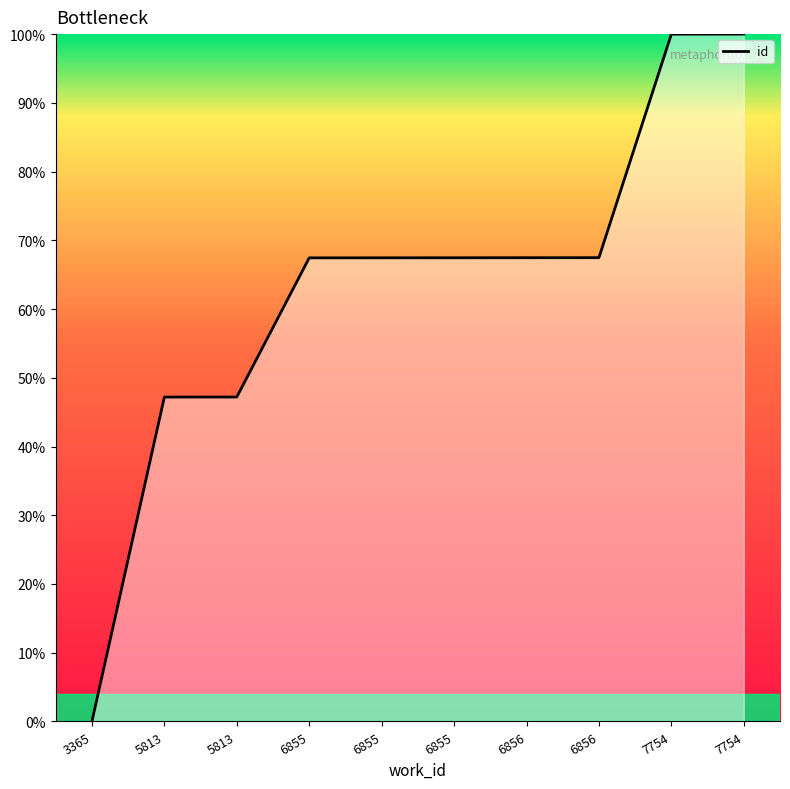

Reading left to right, list all the values displayed in this chart.

0.0	47.2	47.2	67.4	67.5	67.5	67.5	67.5	100.0	100.0